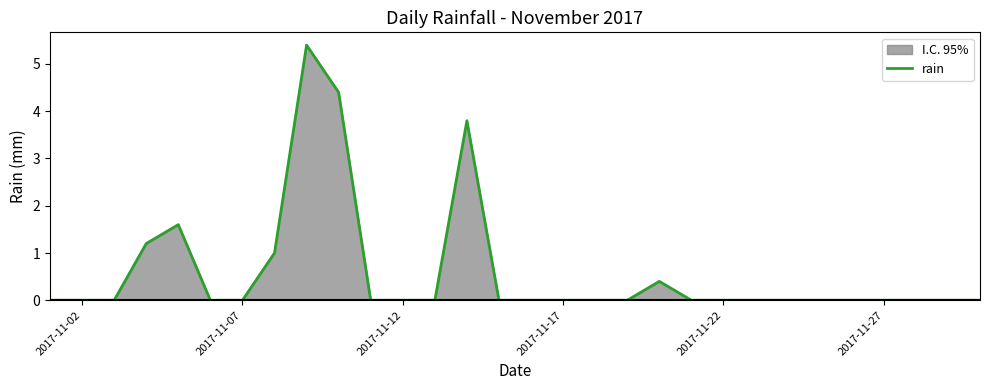

True or false: the data shows 0.0 at 2017-11-12.

True